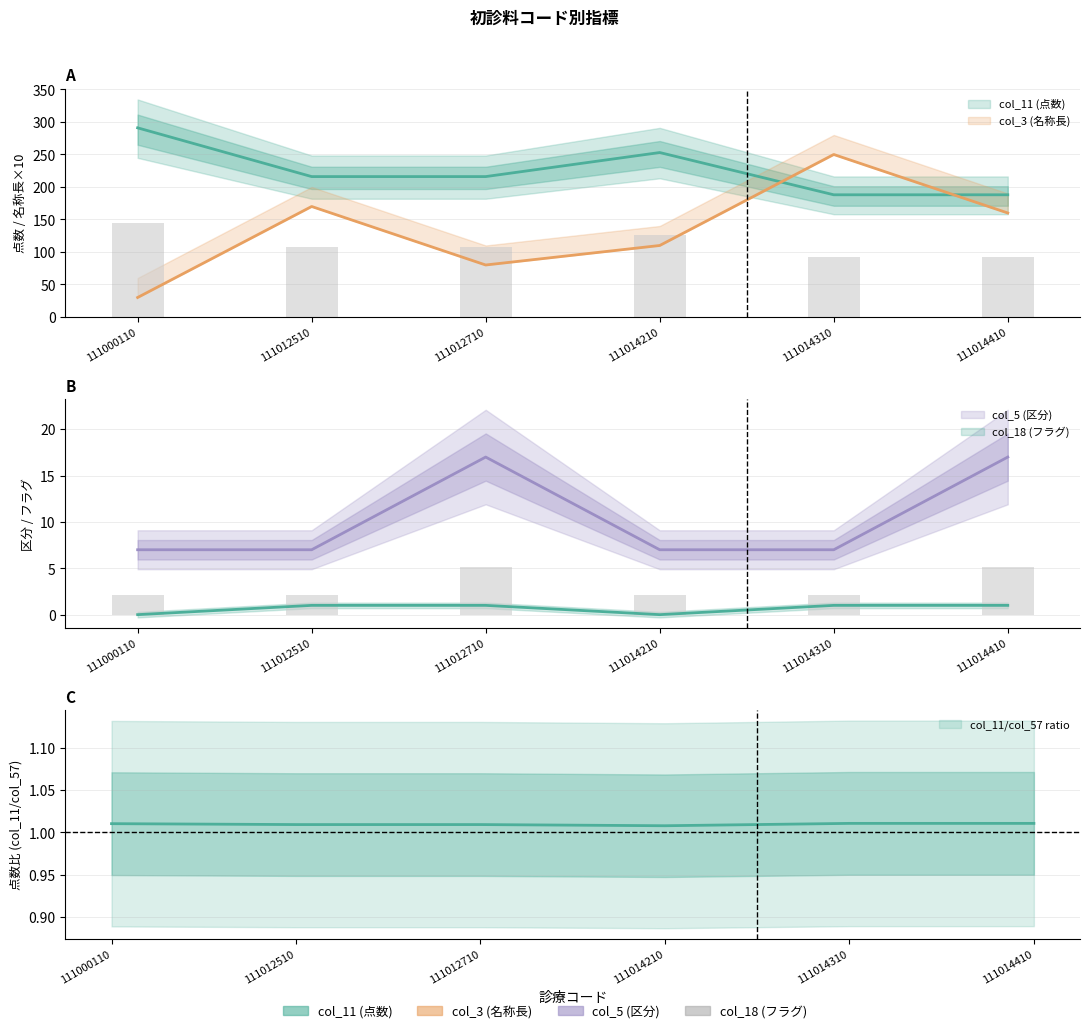

How many data points in col_57 (点数2) are less than 107?

2